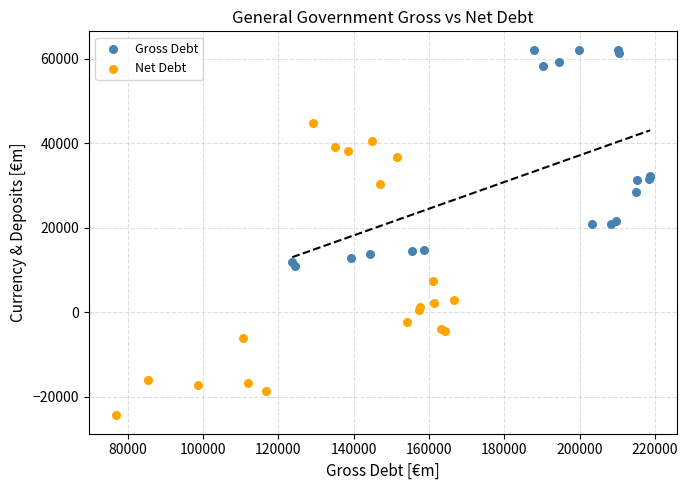

Which series has the widest spread of Y values?

Net Debt